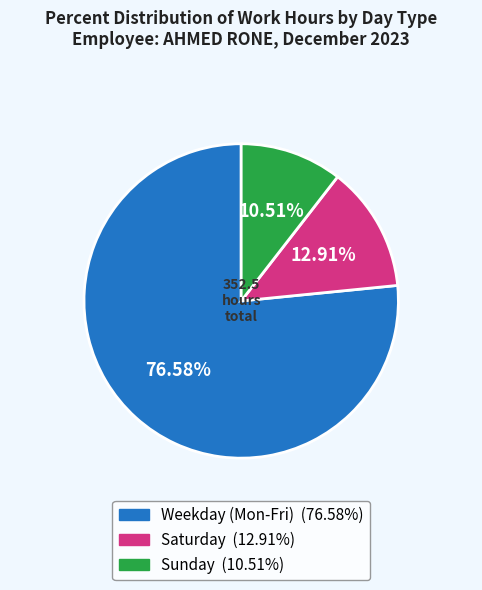

Is there any slice that represents more than half of the pie?

Yes